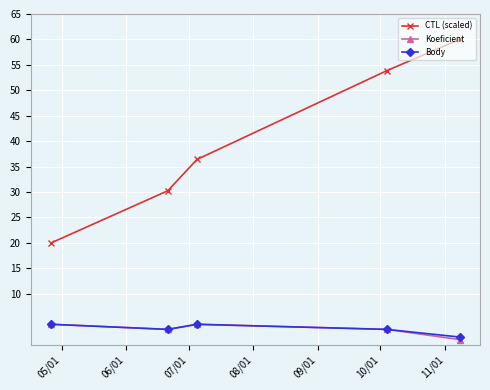

What are all the series names shown in the legend?

CTL (scaled), Koeficient, Body